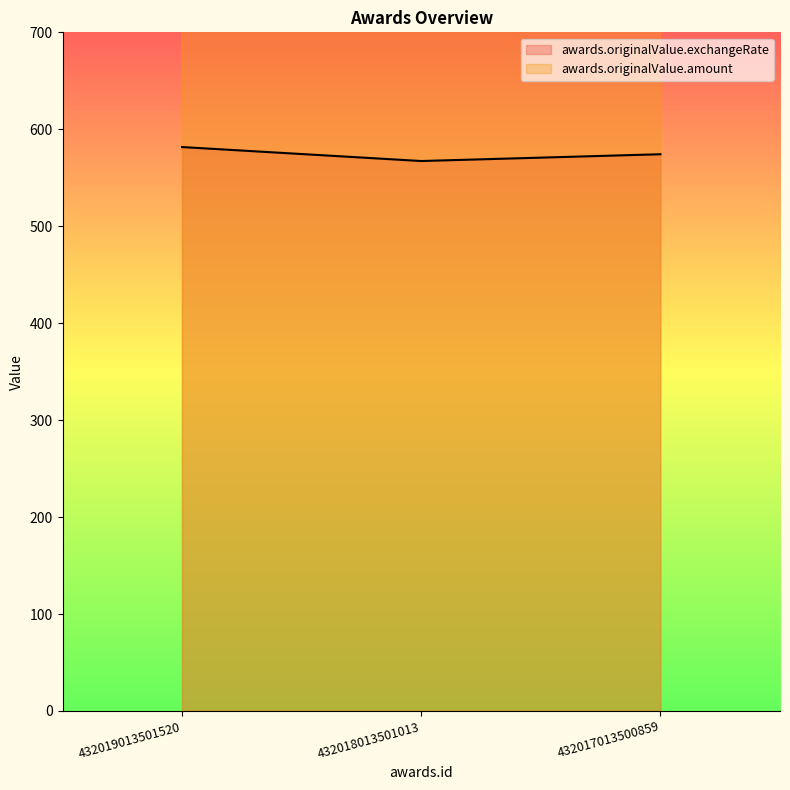

Is the value of awards.originalValue.amount at 432018013501013 greater than the value of awards.originalValue.exchangeRate at 432019013501520?

Yes